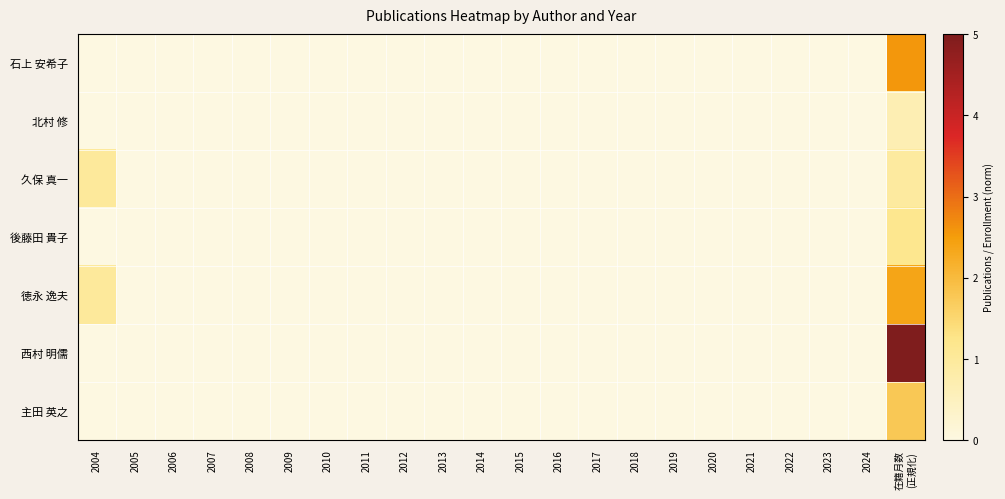

Reading left to right, what are all the values shown in this chart?

石上 安希子: 2004=0.0	2005=0.0	2006=0.0	2007=0.0	2008=0.0	2009=0.0	2010=0.0	2011=0.0	2012=0.0	2013=0.0	2014=0.0	2015=0.0	2016=0.0	2017=0.0	2018=0.0	2019=0.0	2020=0.0	2021=0.0	2022=0.0	2023=0.0	2024=0.0	在籍月数
(正規化)=2.6
北村 修: 2004=0.0	2005=0.0	2006=0.0	2007=0.0	2008=0.0	2009=0.0	2010=0.0	2011=0.0	2012=0.0	2013=0.0	2014=0.0	2015=0.0	2016=0.0	2017=0.0	2018=0.0	2019=0.0	2020=0.0	2021=0.0	2022=0.0	2023=0.0	2024=0.0	在籍月数
(正規化)=0.7
久保 真一: 2004=1.0	2005=0.0	2006=0.0	2007=0.0	2008=0.0	2009=0.0	2010=0.0	2011=0.0	2012=0.0	2013=0.0	2014=0.0	2015=0.0	2016=0.0	2017=0.0	2018=0.0	2019=0.0	2020=0.0	2021=0.0	2022=0.0	2023=0.0	2024=0.0	在籍月数
(正規化)=1.0
後藤田 貴子: 2004=0.0	2005=0.0	2006=0.0	2007=0.0	2008=0.0	2009=0.0	2010=0.0	2011=0.0	2012=0.0	2013=0.0	2014=0.0	2015=0.0	2016=0.0	2017=0.0	2018=0.0	2019=0.0	2020=0.0	2021=0.0	2022=0.0	2023=0.0	2024=0.0	在籍月数
(正規化)=1.2
徳永 逸夫: 2004=1.0	2005=0.0	2006=0.0	2007=0.0	2008=0.0	2009=0.0	2010=0.0	2011=0.0	2012=0.0	2013=0.0	2014=0.0	2015=0.0	2016=0.0	2017=0.0	2018=0.0	2019=0.0	2020=0.0	2021=0.0	2022=0.0	2023=0.0	2024=0.0	在籍月数
(正規化)=2.4
西村 明儒: 2004=0.0	2005=0.0	2006=0.0	2007=0.0	2008=0.0	2009=0.0	2010=0.0	2011=0.0	2012=0.0	2013=0.0	2014=0.0	2015=0.0	2016=0.0	2017=0.0	2018=0.0	2019=0.0	2020=0.0	2021=0.0	2022=0.0	2023=0.0	2024=0.0	在籍月数
(正規化)=5.0
主田 英之: 2004=0.0	2005=0.0	2006=0.0	2007=0.0	2008=0.0	2009=0.0	2010=0.0	2011=0.0	2012=0.0	2013=0.0	2014=0.0	2015=0.0	2016=0.0	2017=0.0	2018=0.0	2019=0.0	2020=0.0	2021=0.0	2022=0.0	2023=0.0	2024=0.0	在籍月数
(正規化)=1.8